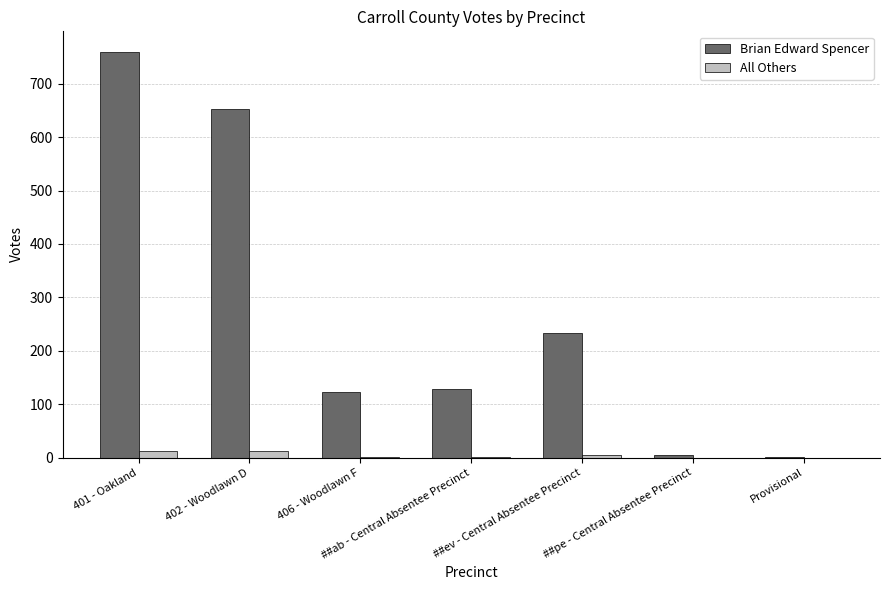

Between 402 - Woodlawn D and 406 - Woodlawn F, which series saw the biggest shift?

Brian Edward Spencer